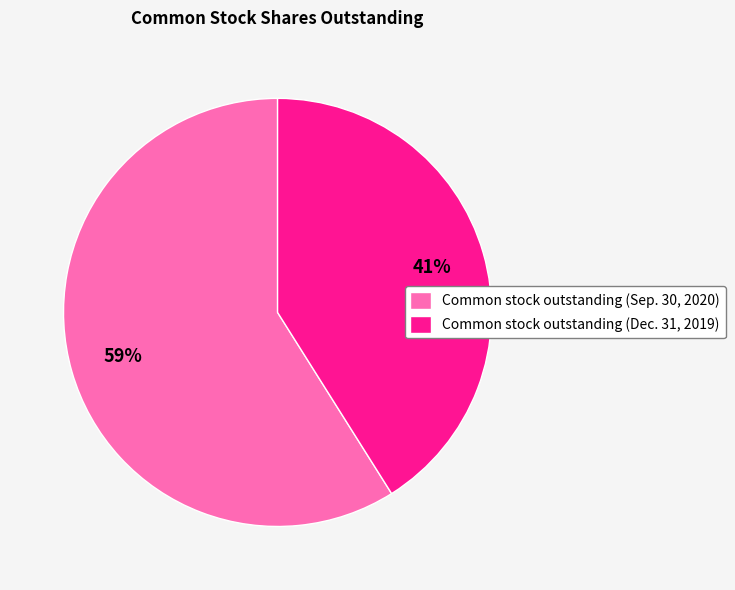

To the nearest percent, what is the difference between the largest and smallest slice percentages?

18%